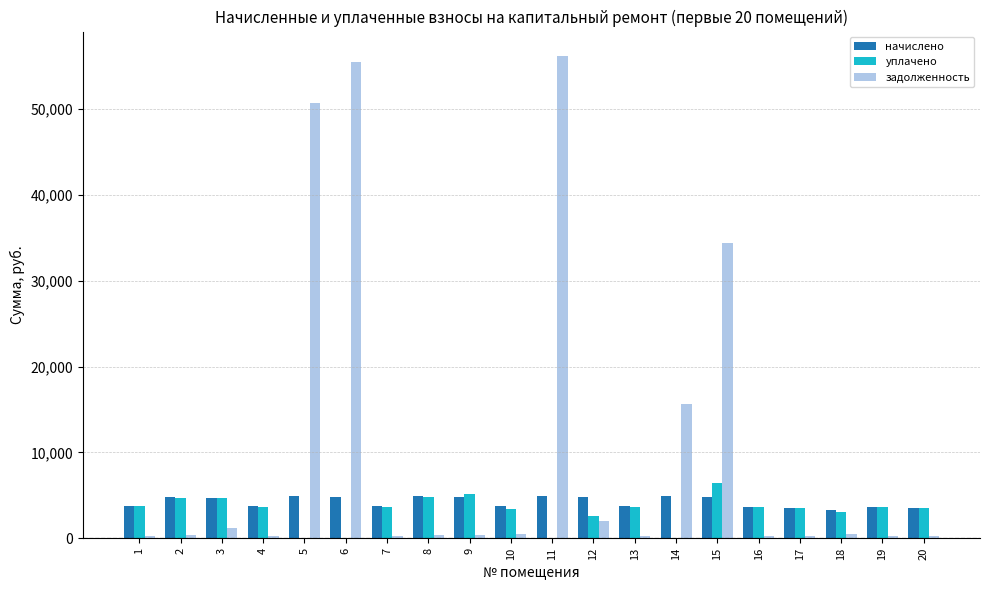

What is the sum of all уплачено values?

63839.4